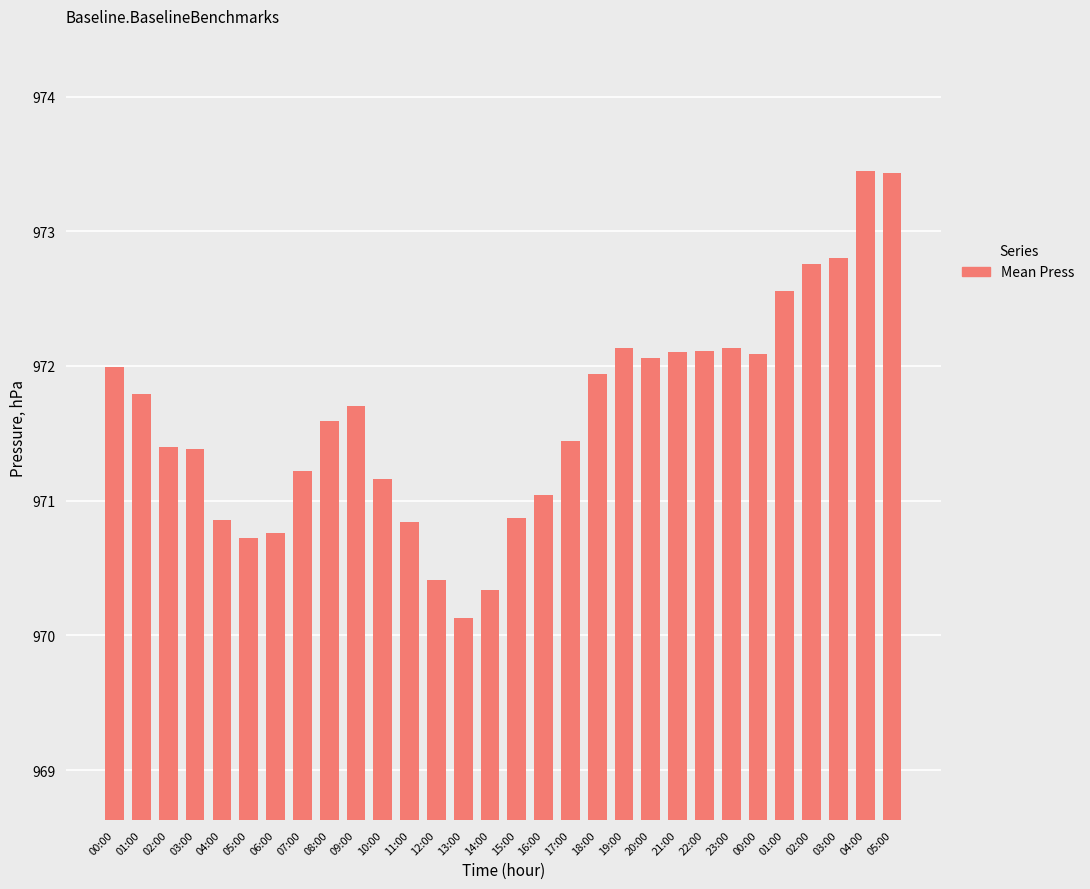

Does the chart contain any negative values?

No